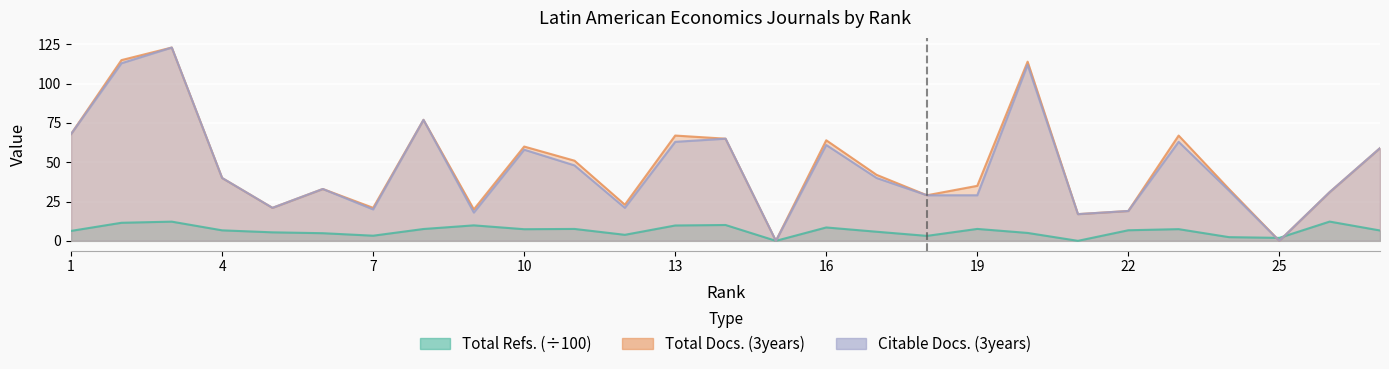

True or false: Citable Docs. (3years) and Total Docs. (3years) intersect in this chart.

False